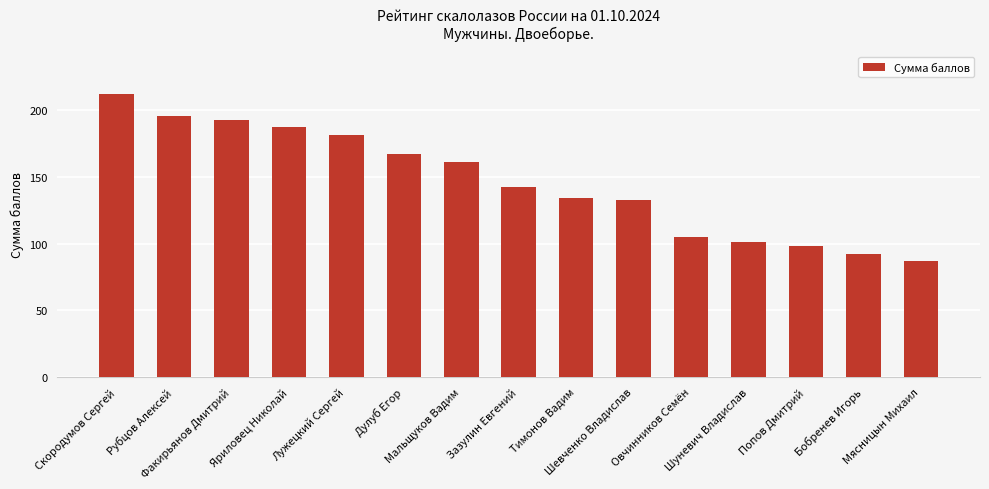

Count the number of categories in the chart.

15